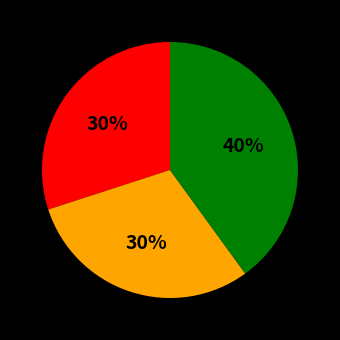

Is there a majority slice in this chart?

No